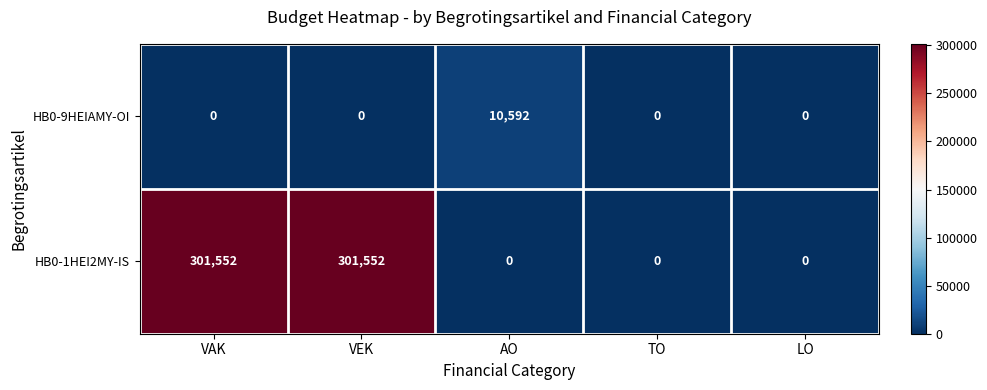

What is the maximum value shown in the chart?

301552